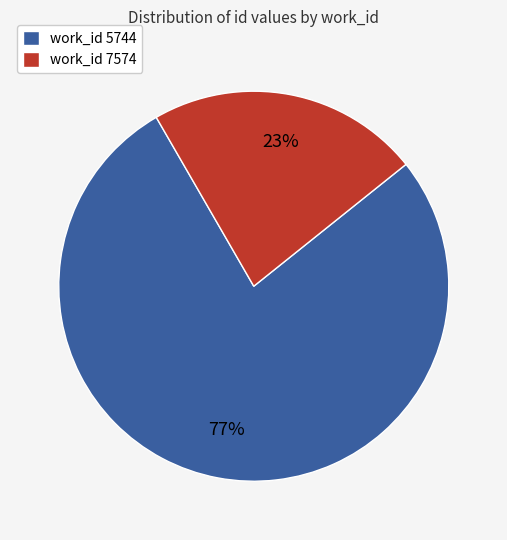

Rank the categories by value from highest to lowest.

work_id 5744, work_id 7574